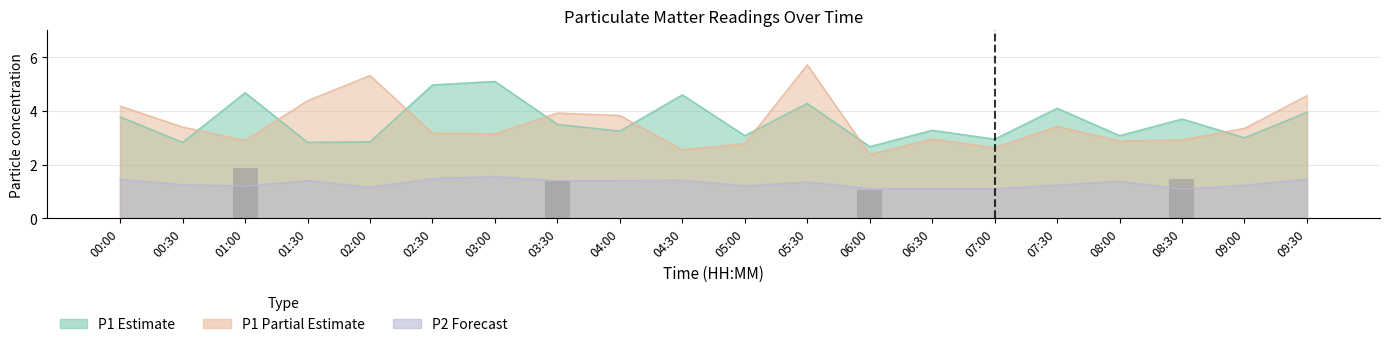

What is the value of the 8th bar from the left?

1.4